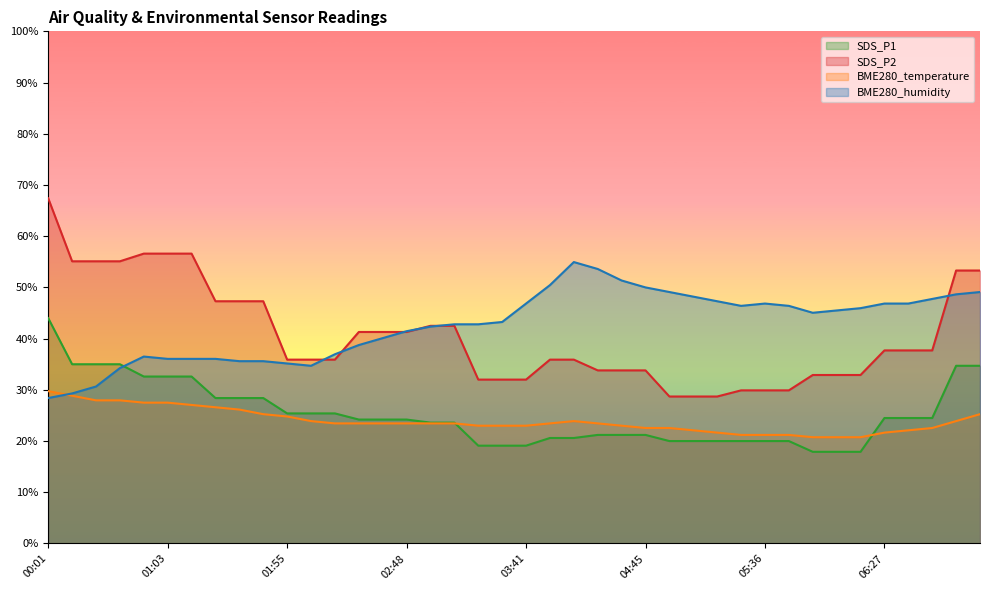

What is the sum of all BME280_temperature values?

956.9